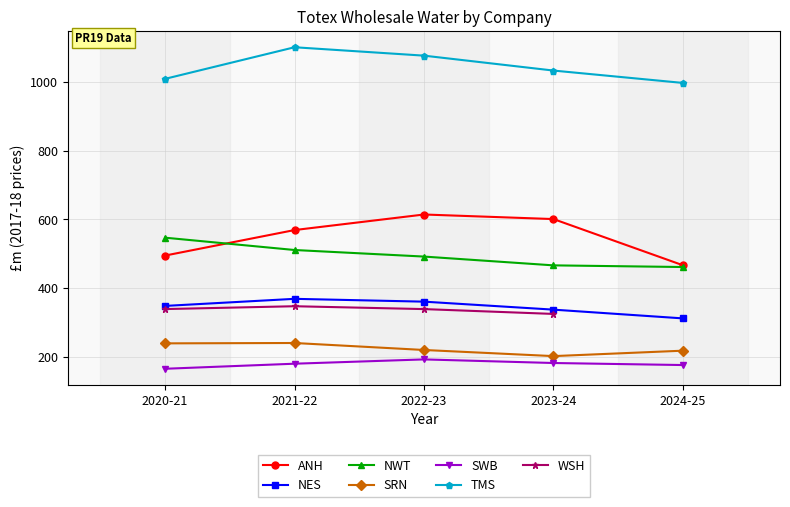

What is the approximate value of SRN at 2023-24?

201.8